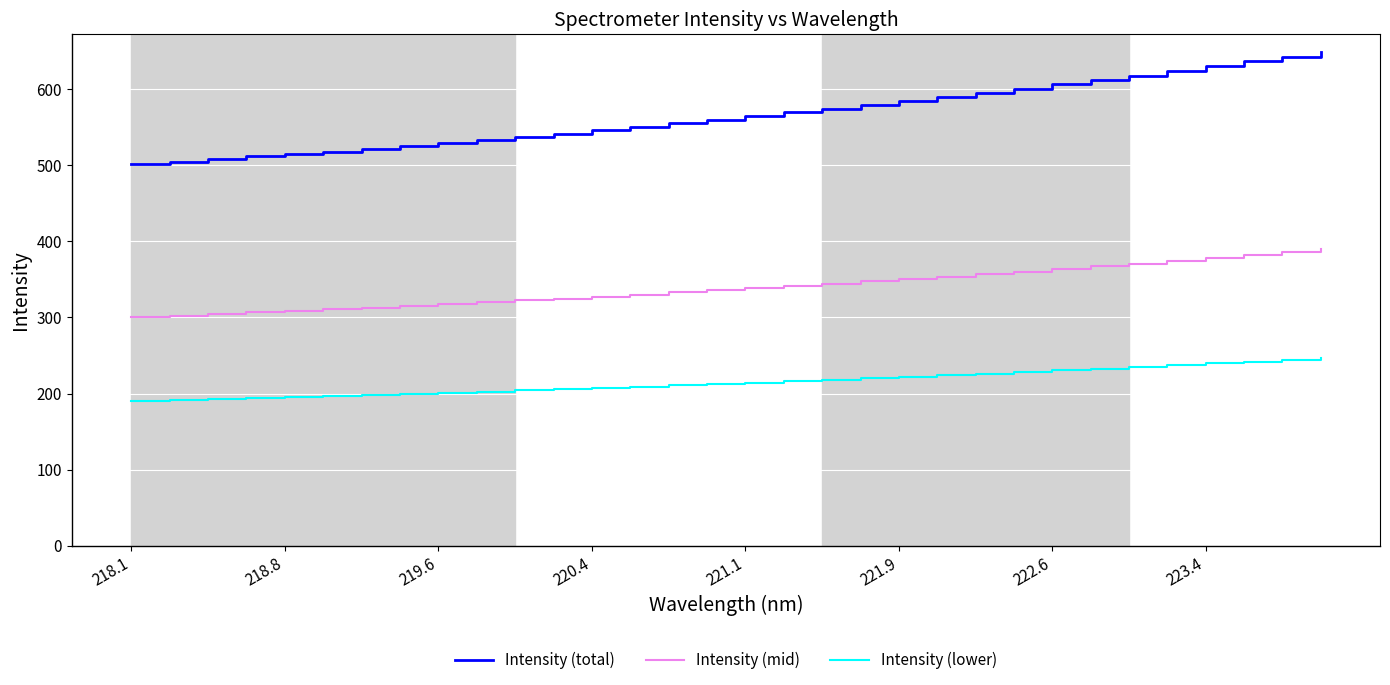

What is the minimum value shown in the chart?

190.5